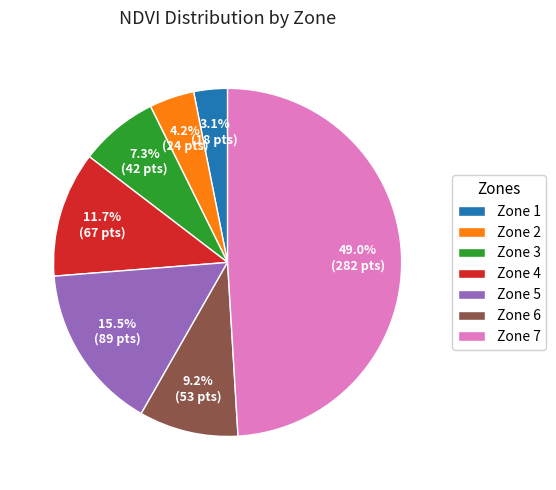

Which slice is the smallest?

Zone 1